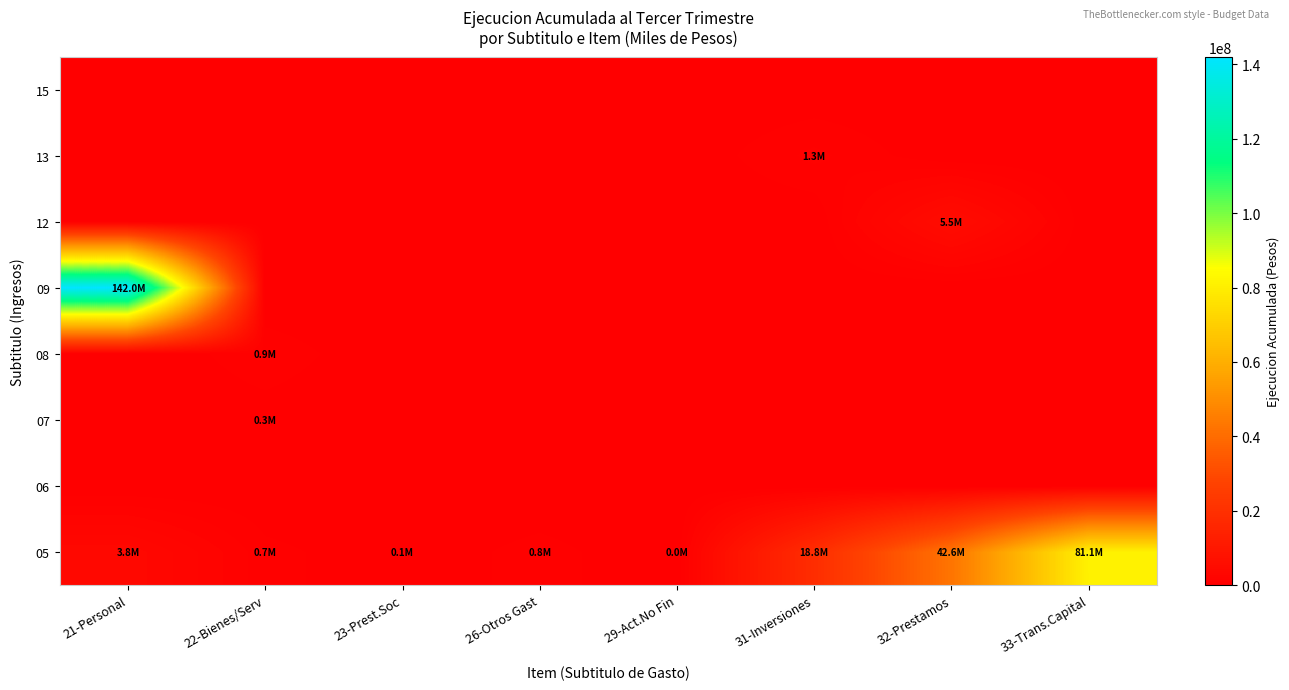

At which category is the sum across all series the highest?

21-Personal